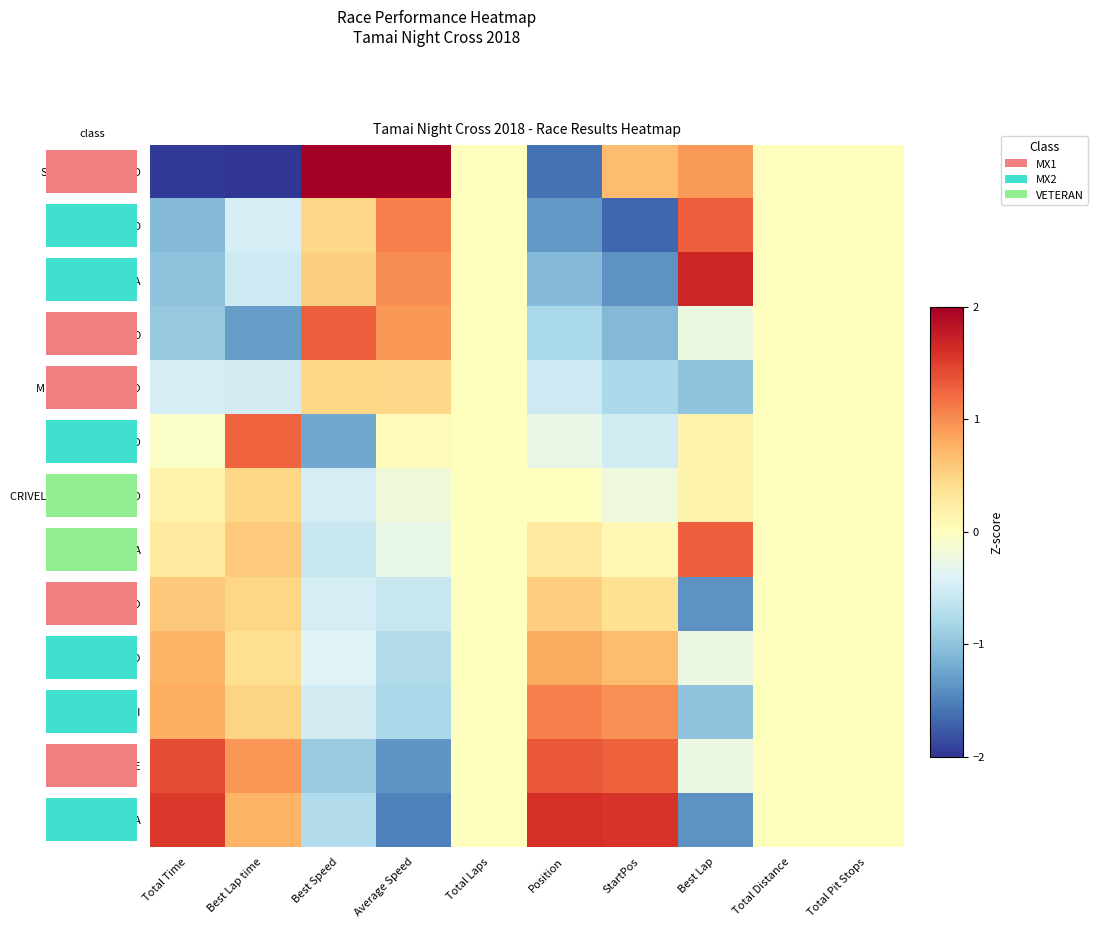

How many data points in FUSER NICOLO are less than 0?

3